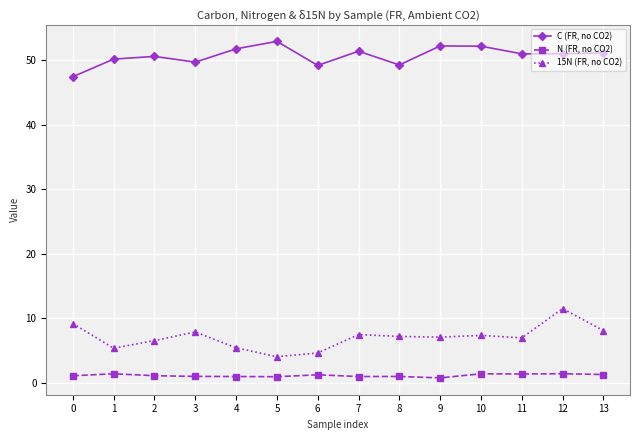

What is the sum of the C (FR, no CO2) values at 1 and 3?

99.9